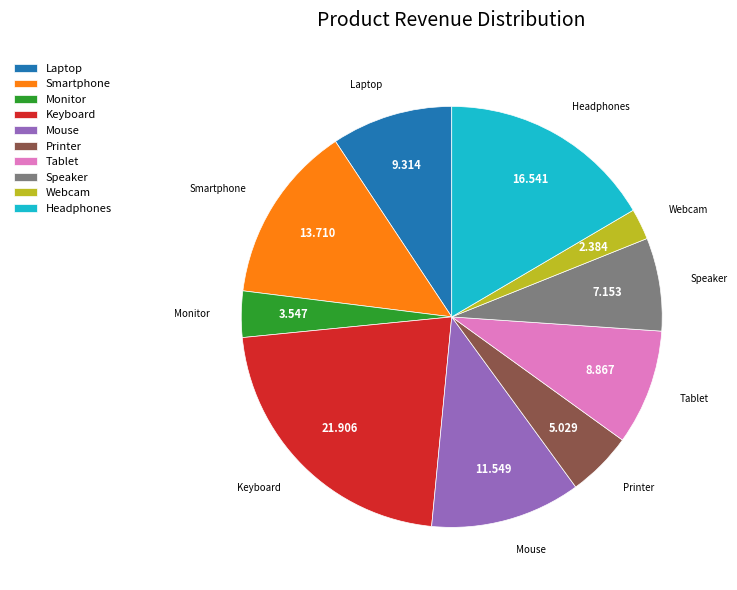

The Smartphone slice represents 14% of the pie. True or false?

True